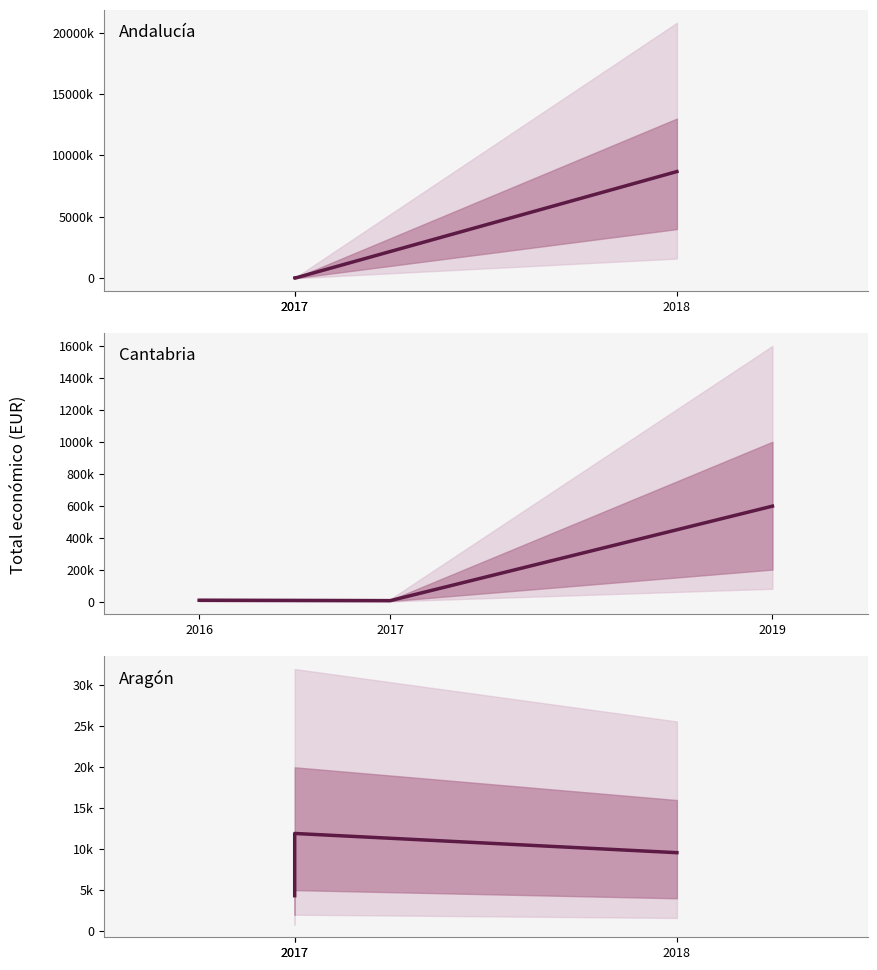

How many lines are shown in the chart?

3